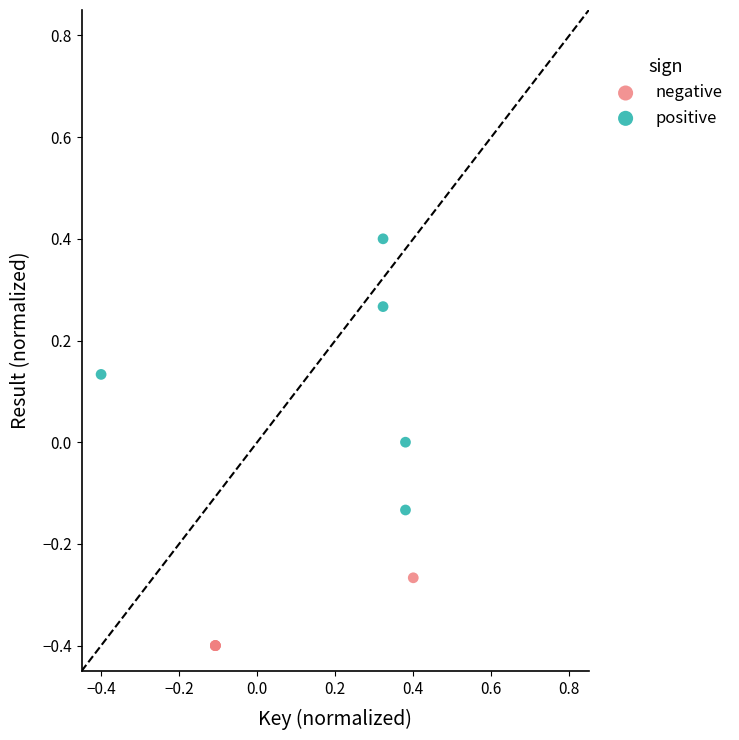

Which series reaches the minimum Y coordinate?

negative